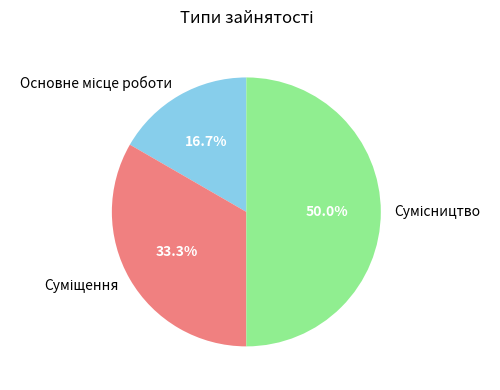

What is the smallest slice in the pie chart?

Основне місце роботи